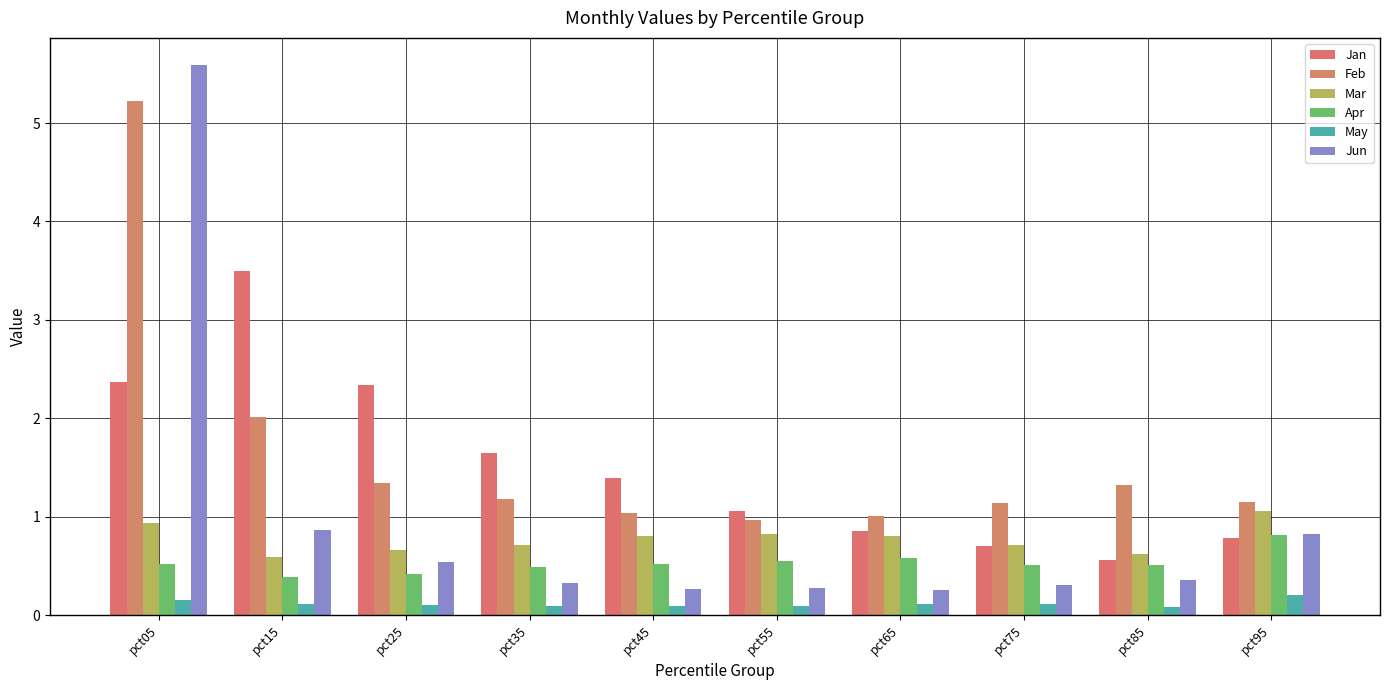

At which label does Jan first exceed 1?

pct05